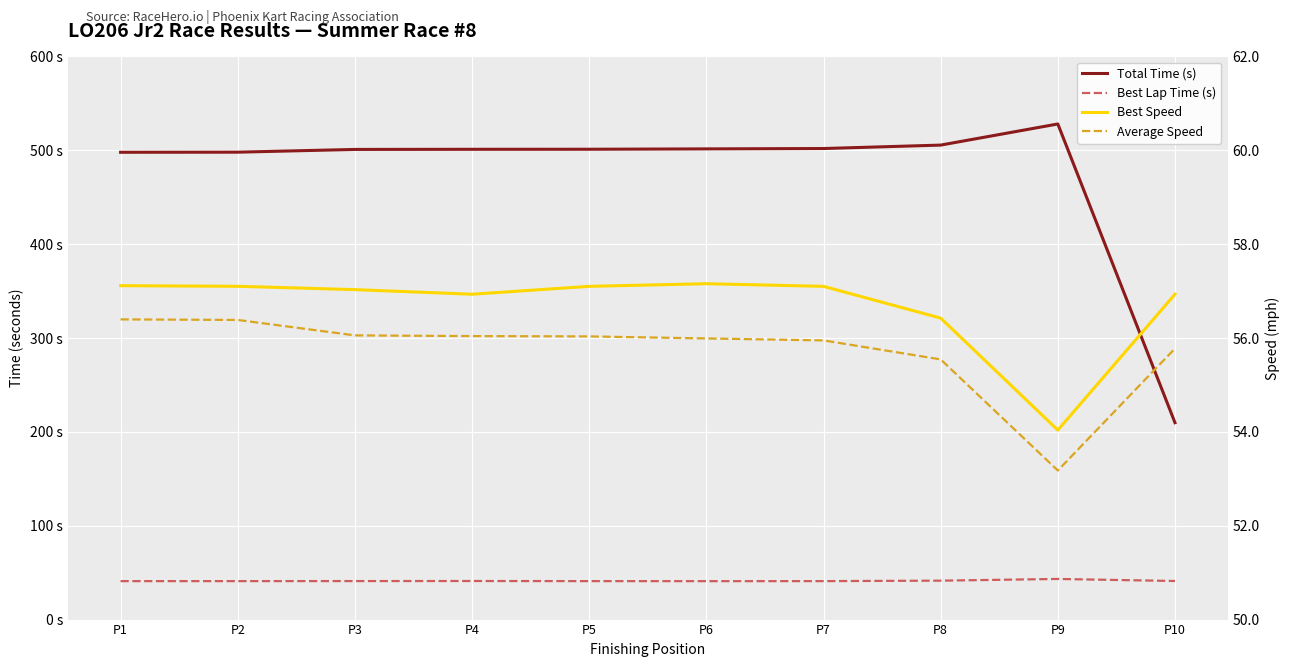

Which series has the widest spread of values?

Total Time (s)